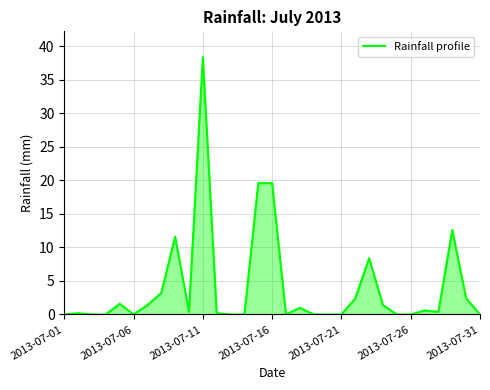

What is the greatest value displayed?

38.4